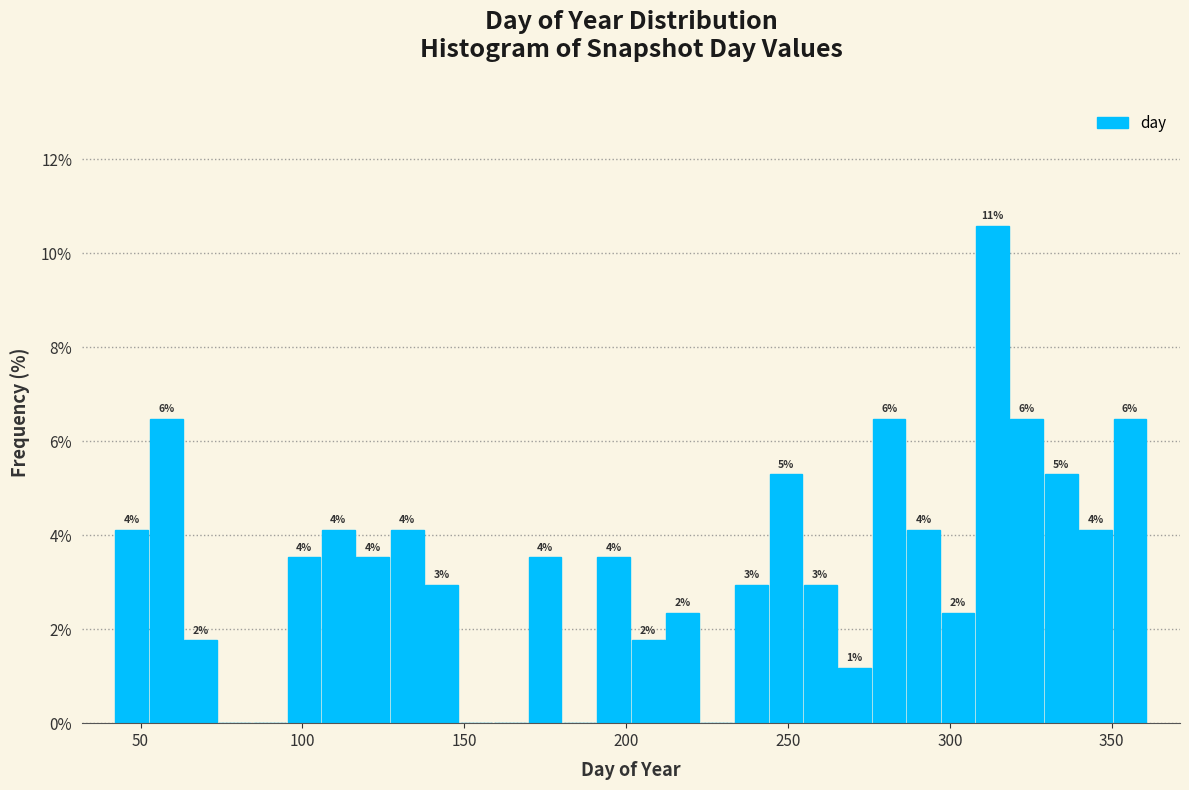

Read against the x-axis, roughly where is the centre of the tallest bar?

315